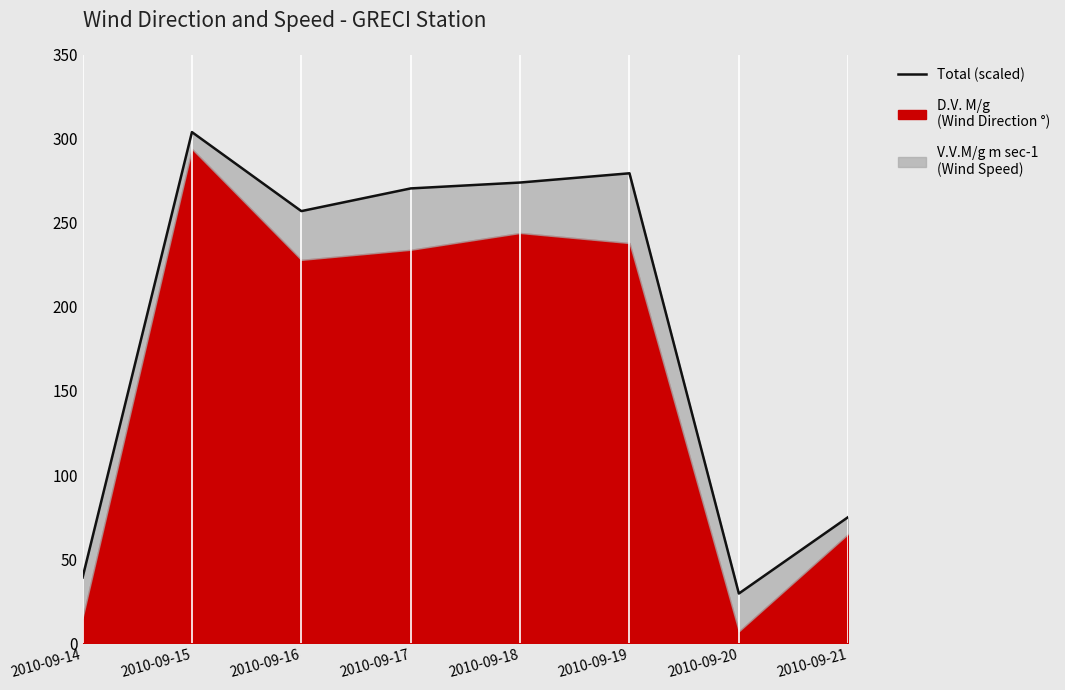

How many points are lower than both their immediate neighbors (excluding endpoints)?

2